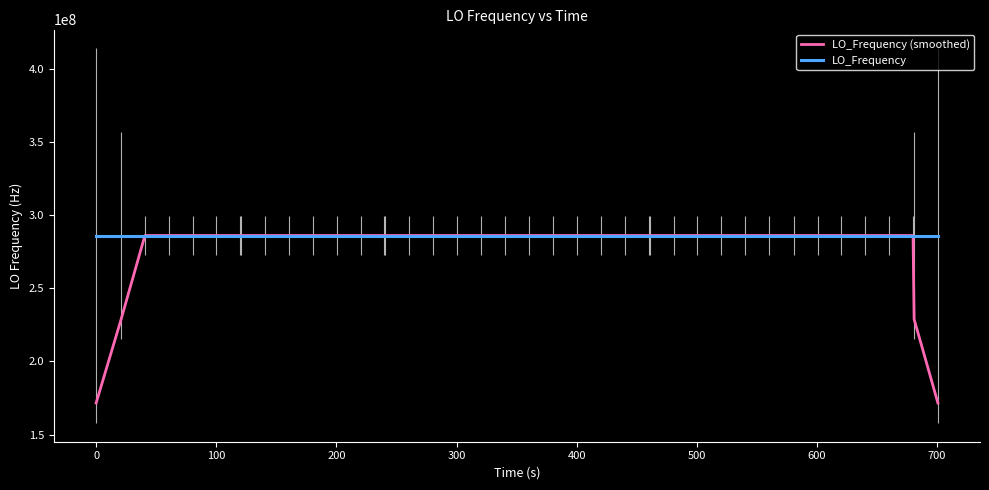

List the series in order of their overall mean, lowest first.

LO_Frequency (smoothed), LO_Frequency